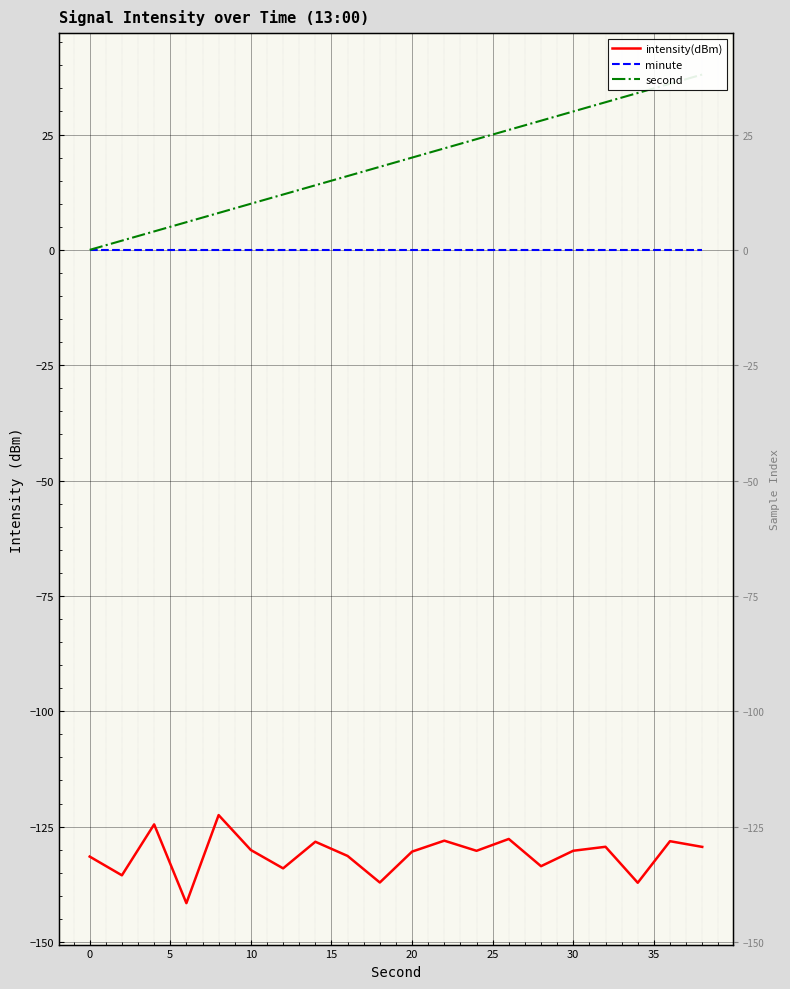

Does the chart display data point markers on the line(s)?

No